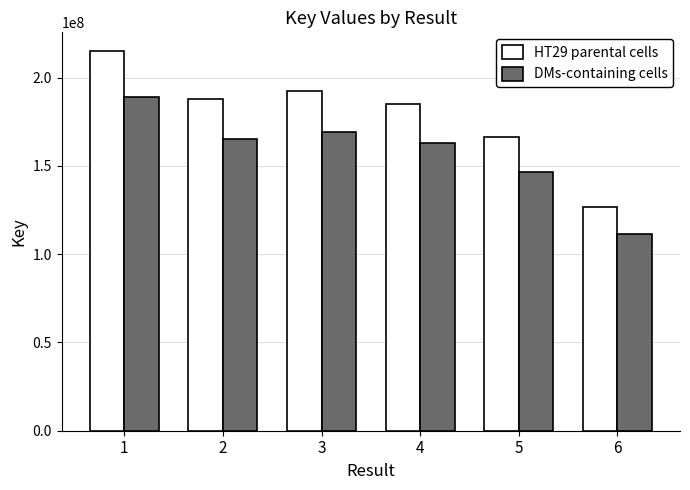

How many categories are shown in the chart?

6